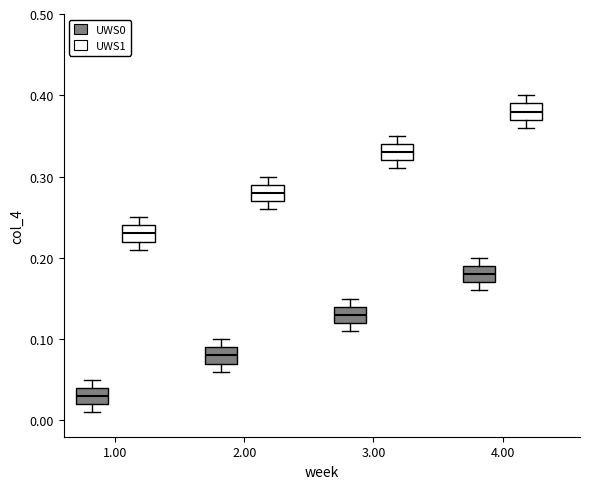

Reading left to right, transcribe this box plot: for each box, give where its median line is, the range the box spans, and where its two whiskers end, as read against the y-axis. The values are not printed on the chart, so give them approximately, as read against the axis.

1.00 (UWS0): median 0.03, box 0.02 to 0.04, whiskers 0.01 to 0.05
1.00 (UWS1): median 0.23, box 0.22 to 0.24, whiskers 0.21 to 0.25
2.00 (UWS0): median 0.08, box 0.07 to 0.09, whiskers 0.06 to 0.10
2.00 (UWS1): median 0.28, box 0.27 to 0.29, whiskers 0.26 to 0.30
3.00 (UWS0): median 0.13, box 0.12 to 0.14, whiskers 0.11 to 0.15
3.00 (UWS1): median 0.33, box 0.32 to 0.34, whiskers 0.31 to 0.35
4.00 (UWS0): median 0.18, box 0.17 to 0.19, whiskers 0.16 to 0.20
4.00 (UWS1): median 0.38, box 0.37 to 0.39, whiskers 0.36 to 0.40